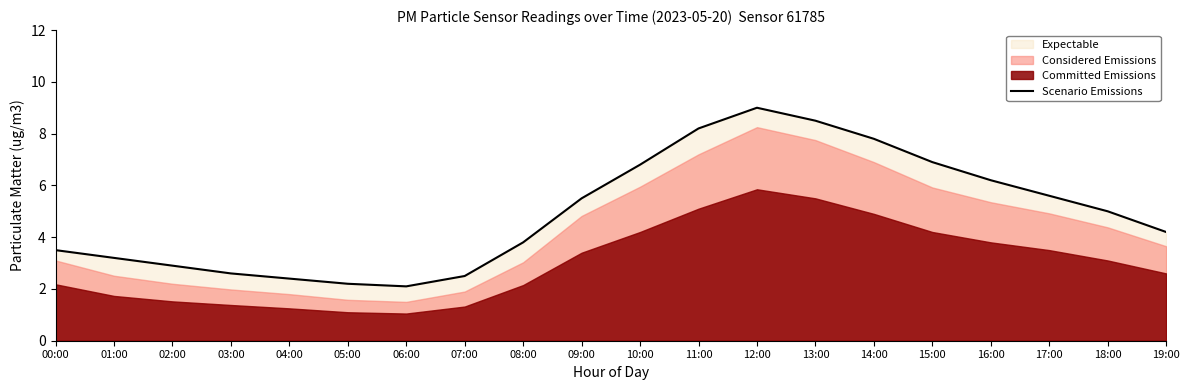

Reading left to right, transcribe all the data shown in this chart.

3.5	3.2	2.9	2.6	2.4	2.2	2.1	2.5	3.8	5.5	6.8	8.2	9.0	8.5	7.8	6.9	6.2	5.6	5.0	4.2